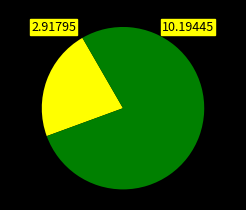

Is there any slice that represents more than half of the pie?

Yes